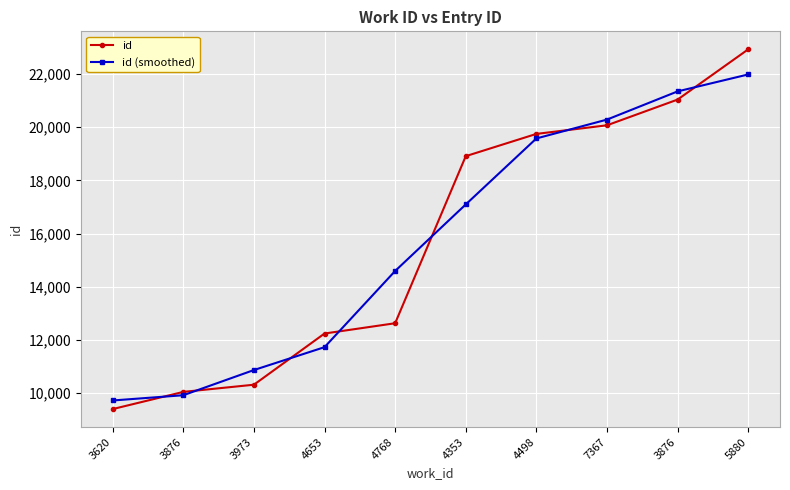

Where does the id series first go above 18909?

4498